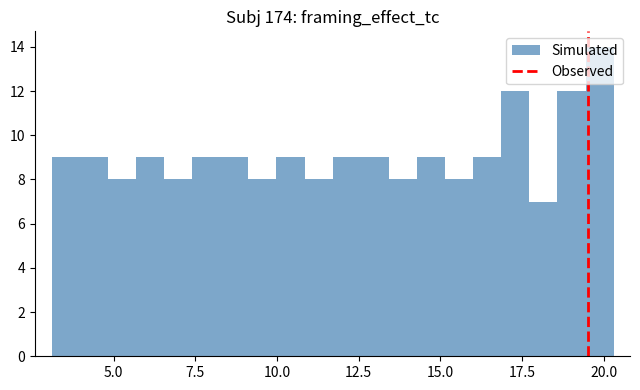

Read against the x-axis, roughly where is the centre of the tallest bar?

20.0